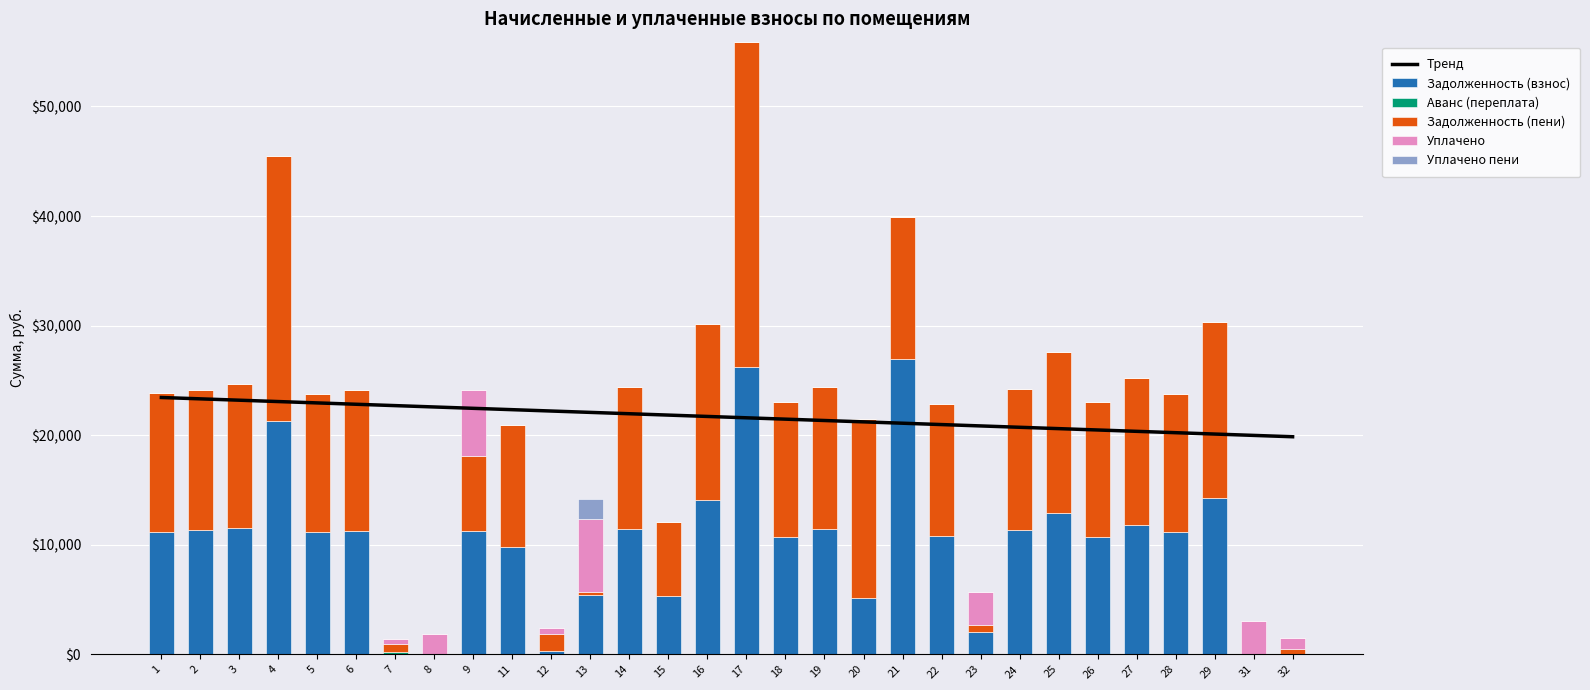

Rank the series at 19 from lowest to highest value.

Аванс (переплата), Уплачено, Уплачено пени, Задолженность (взнос), Задолженность (пени), Тренд